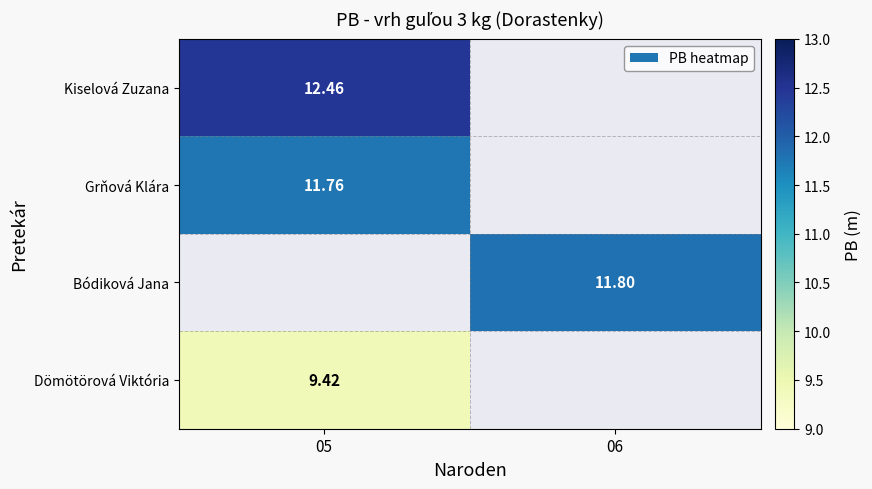

What is the maximum value shown in the chart?

12.5